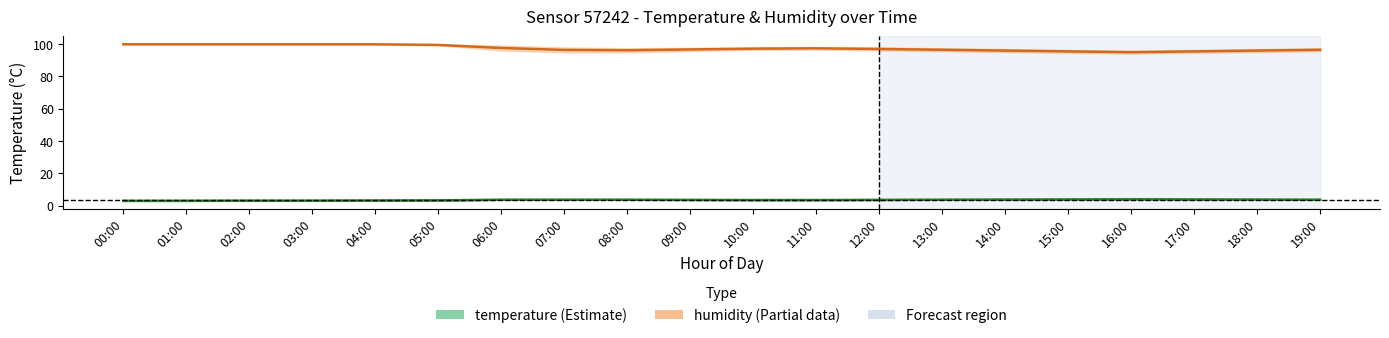

Is it true that humidity equals 95.0 at 16:00?

True